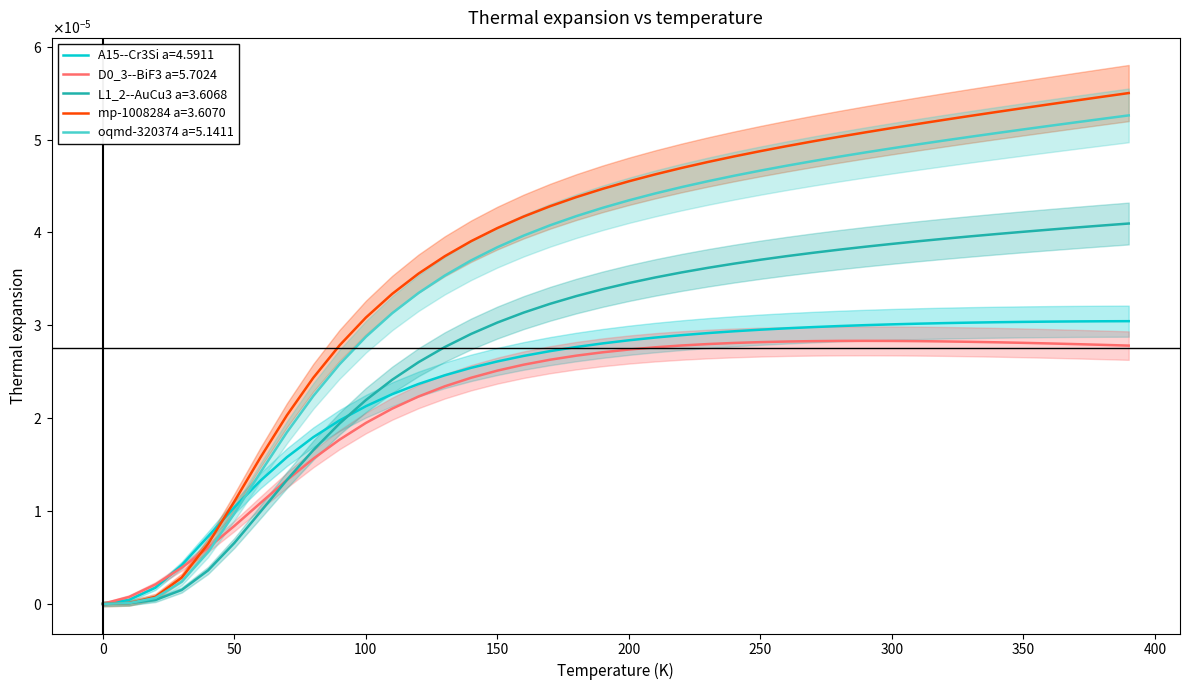

True or false: oqmd-320374 a=5.1411 has a value of 0.0 at 200.

True